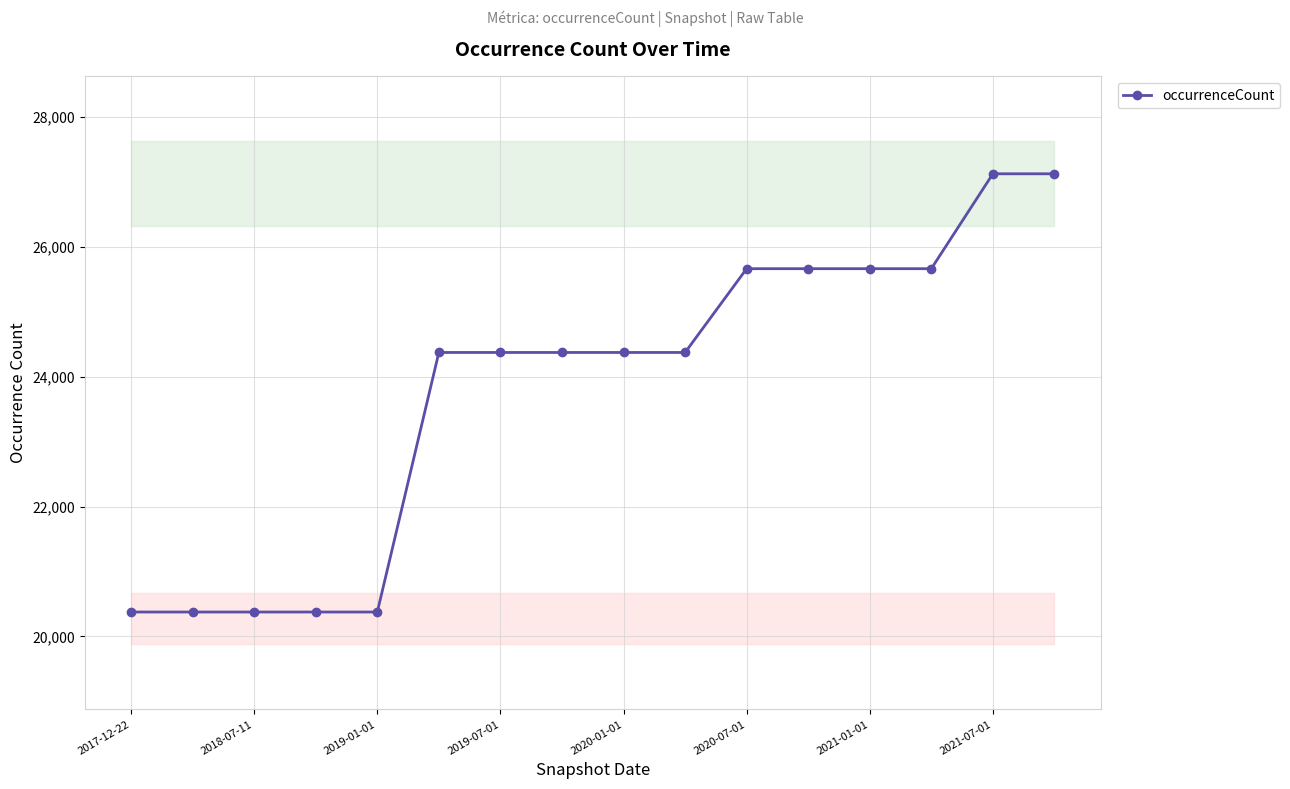

Count the number of categories in the chart.

16